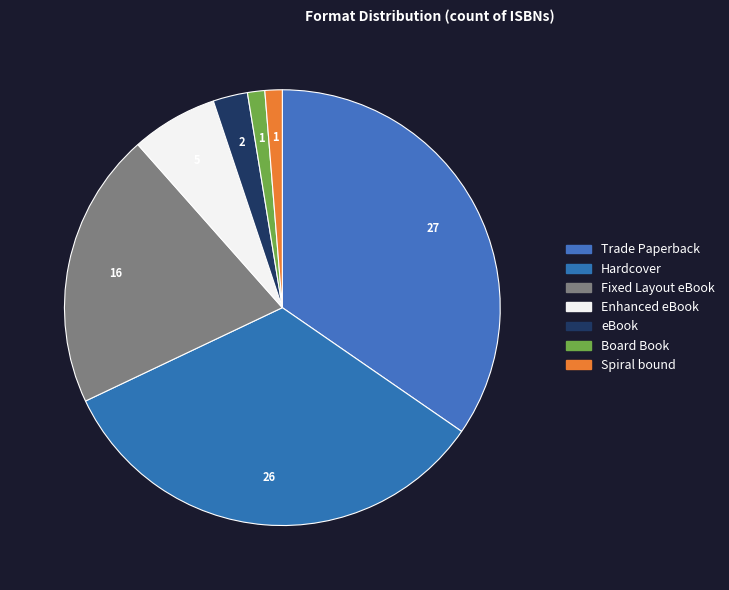

Approximately how many times larger is the value at Board Book compared to Fixed Layout eBook?

0.1